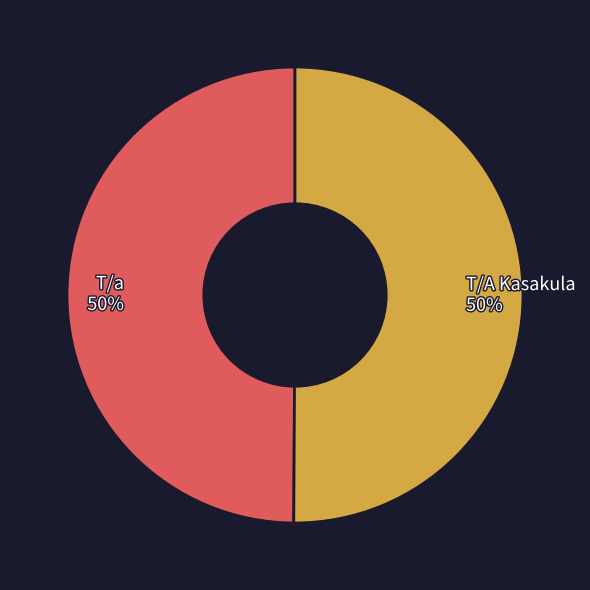

To the nearest percent, what percentage of the pie is T/A Kasakula?

50%